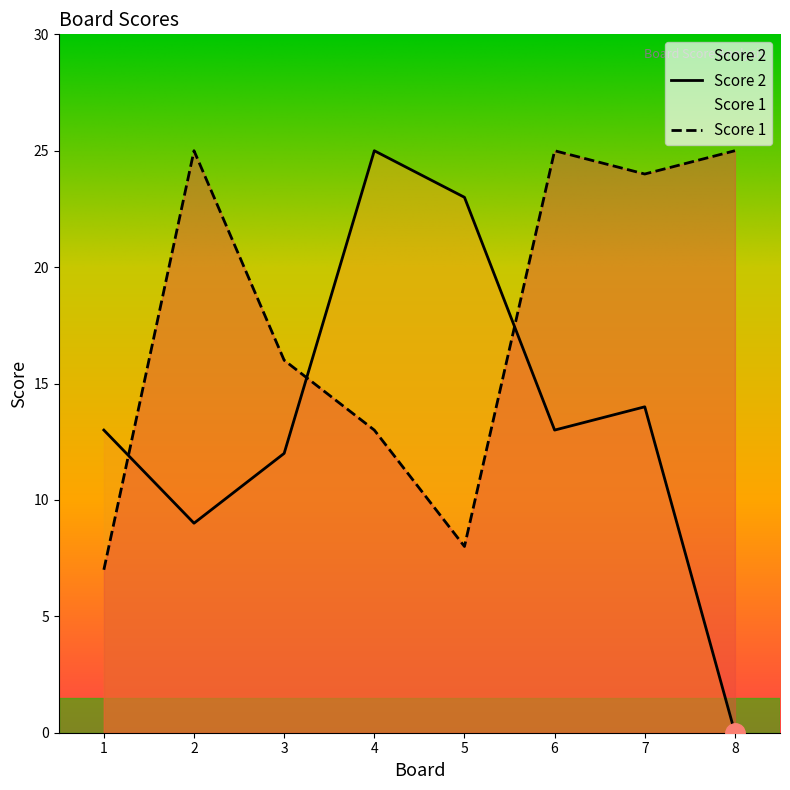

At which category does the chart reach its peak across all series?

2